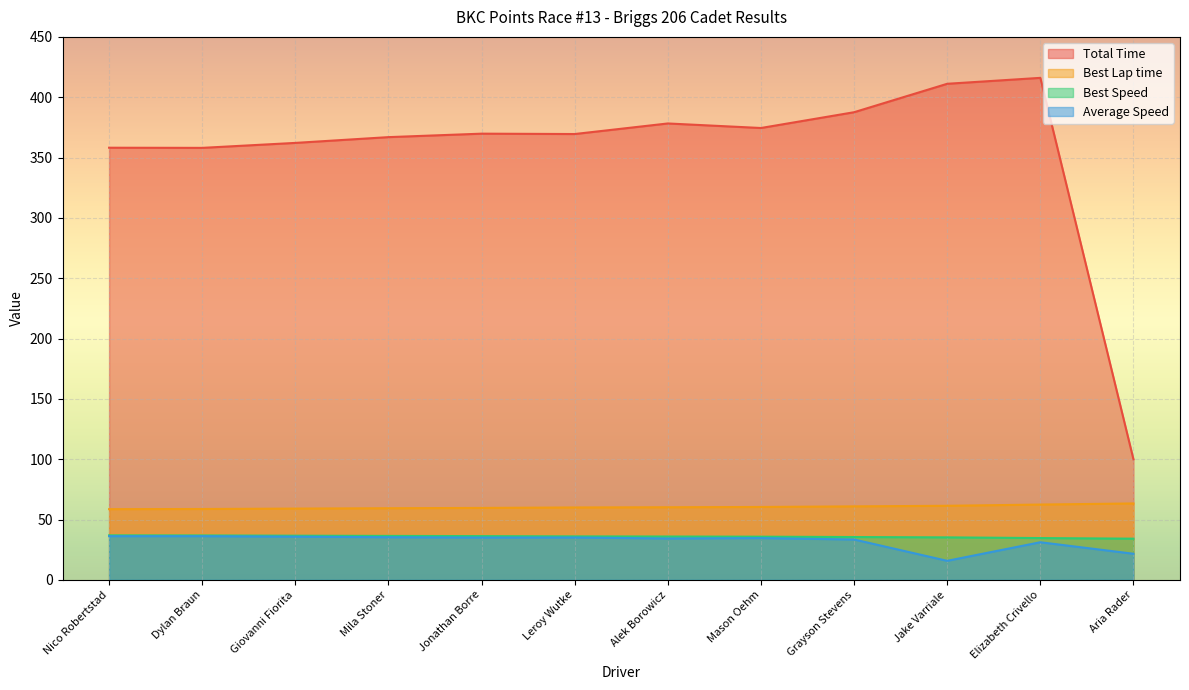

Does the chart display data point markers on the line(s)?

No